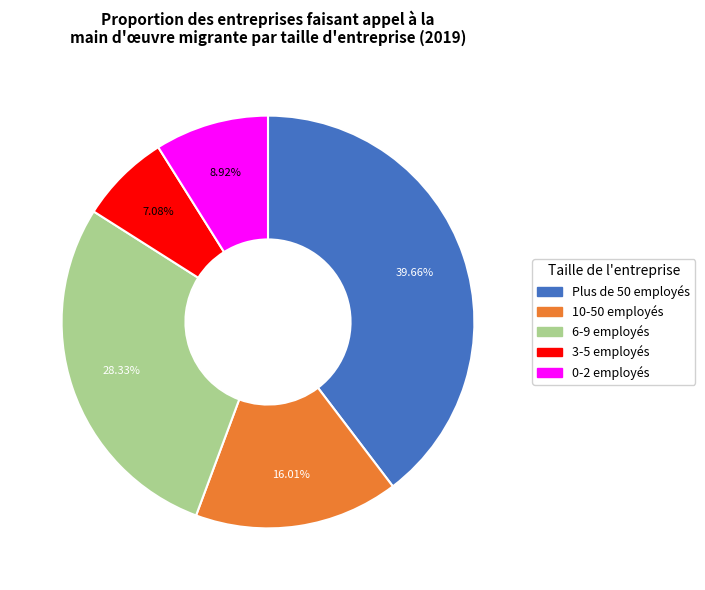

Rank the categories by value from lowest to highest.

3-5 employés, 0-2 employés, 10-50 employés, 6-9 employés, Plus de 50 employés